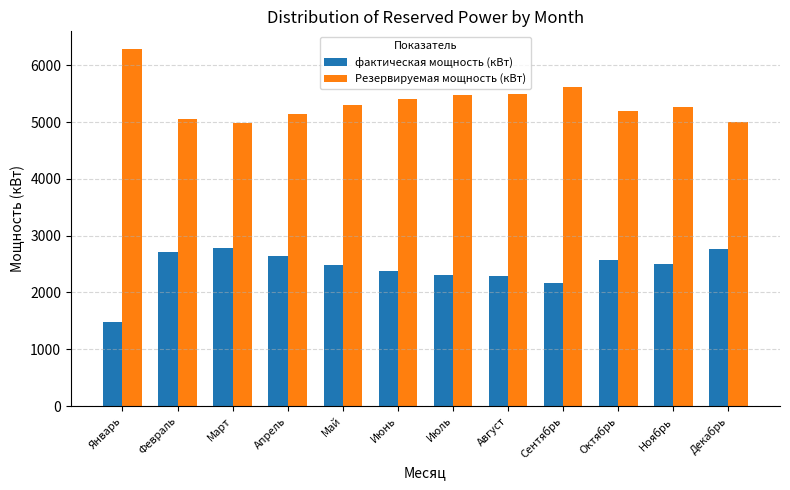

Which category has the lowest value in the фактическая мощность (кВт) series?

Январь